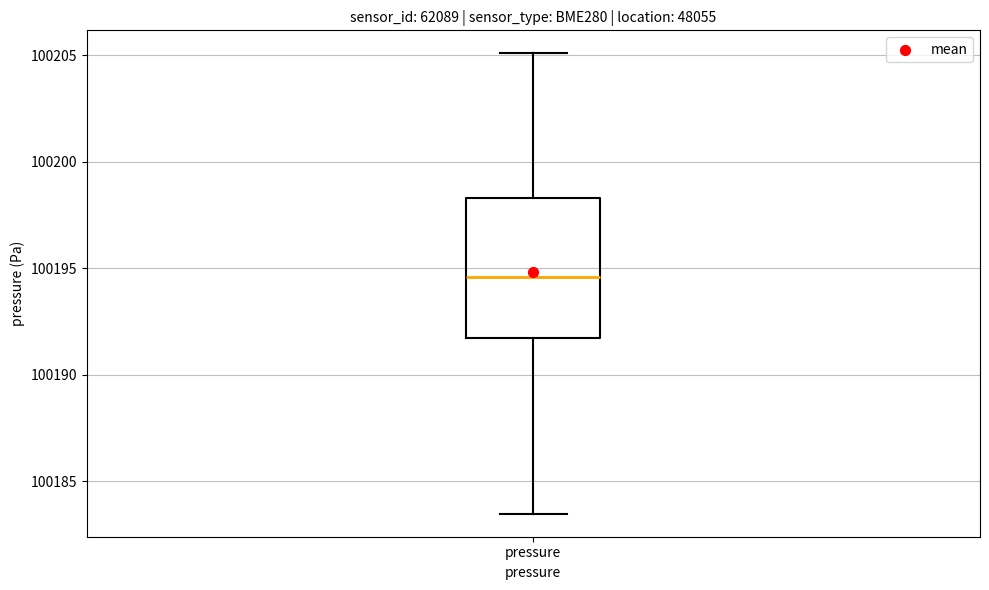

Where does the lower whisker of the box for pressure end on the y-axis? The values are not printed on the chart, so give them approximately, as read against the axis.

100183.5